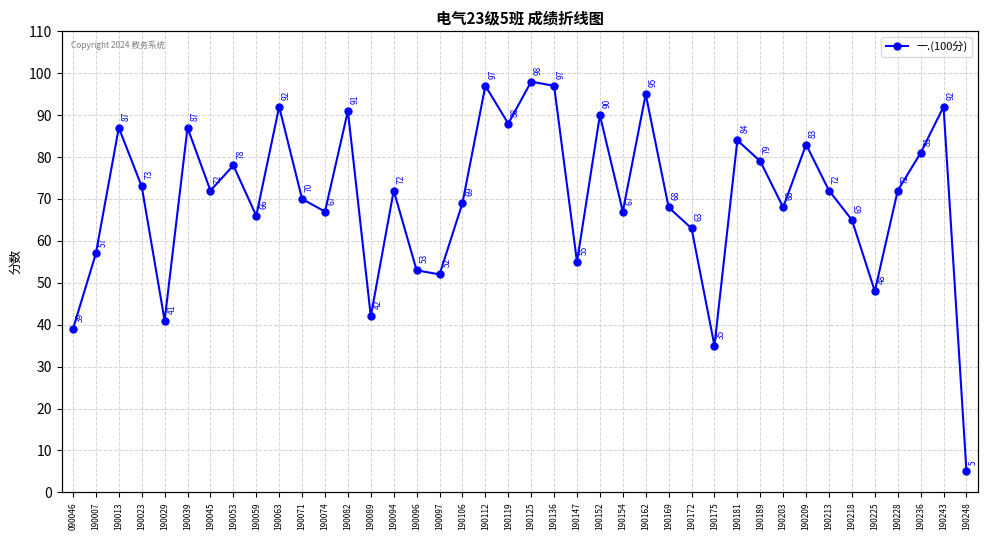

What is the smallest value displayed?

5